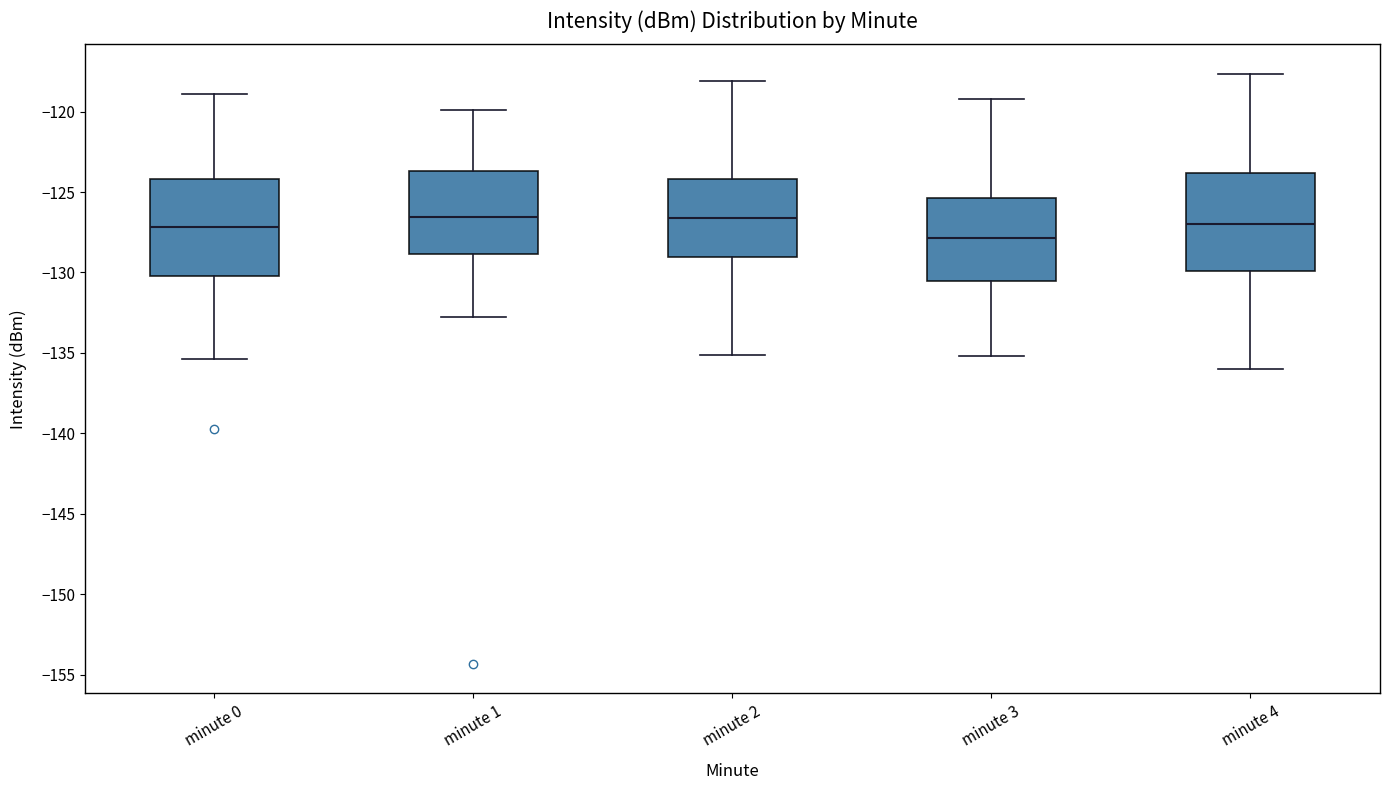

Which box's median line is the lowest?

minute 3